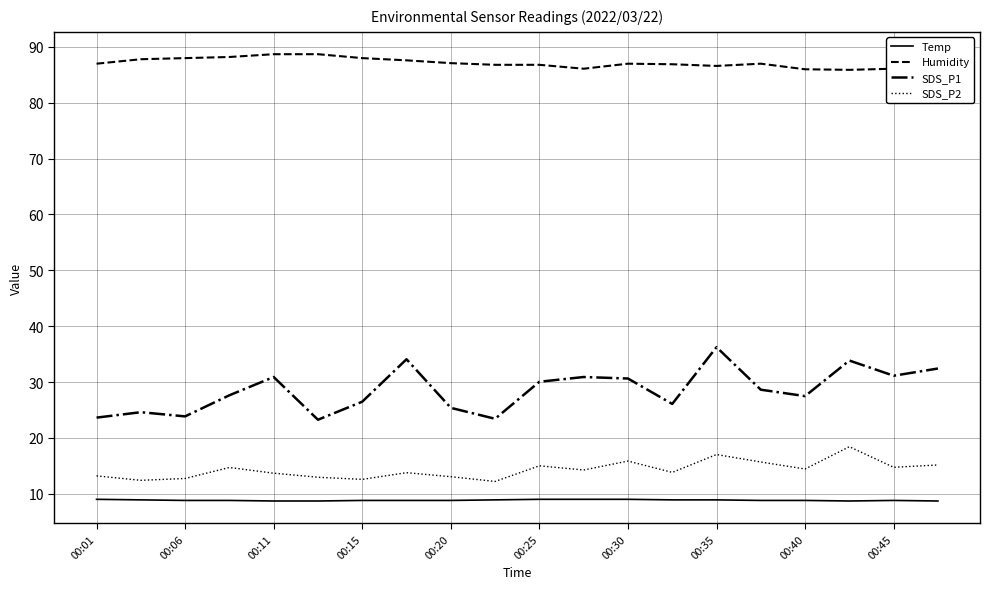

True or false: SDS_P2 and Temp cross at least once.

False